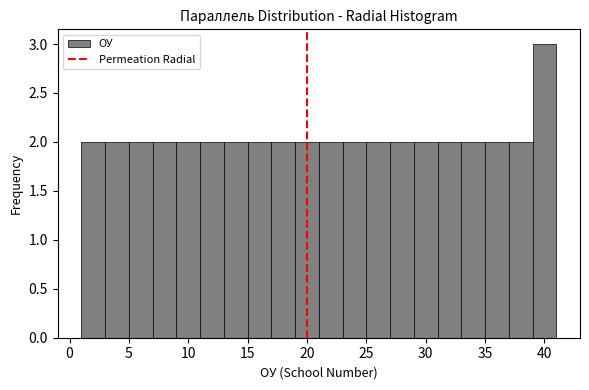

Reading left to right, transcribe this chart: for each bar, give the range it covers on the x-axis and its height. The values are not printed on the chart, so give them approximately, as read against the axis.

1 to 3: 2
3 to 5: 2
5 to 7: 2
7 to 9: 2
9 to 11: 2
11 to 13: 2
13 to 15: 2
15 to 17: 2
17 to 19: 2
19 to 21: 2
21 to 23: 2
23 to 25: 2
25 to 27: 2
27 to 29: 2
29 to 31: 2
31 to 33: 2
33 to 35: 2
35 to 37: 2
37 to 39: 2
39 to 41: 3